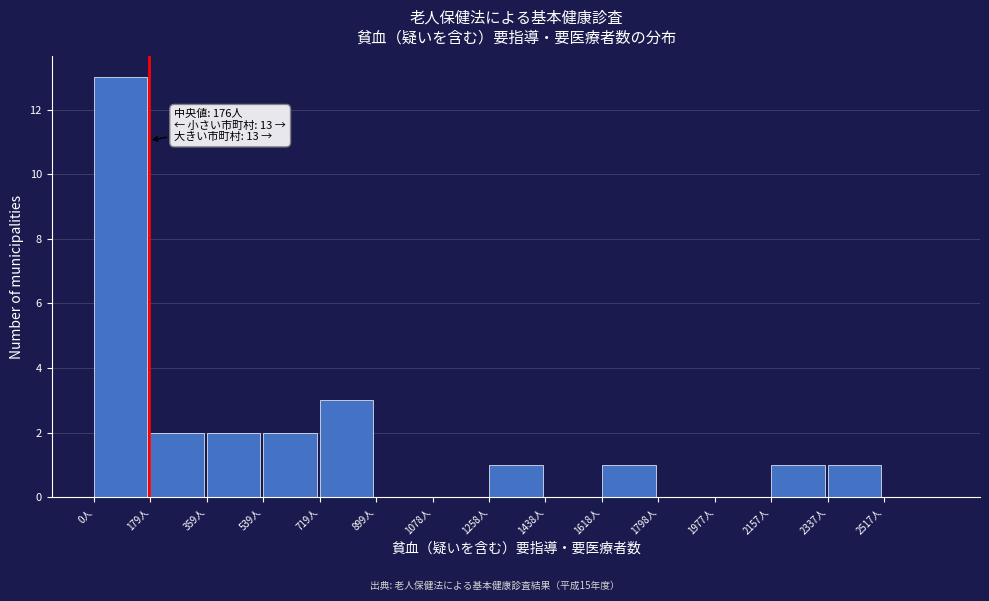

Over which range of the x-axis is the bar tallest?

0 to 180